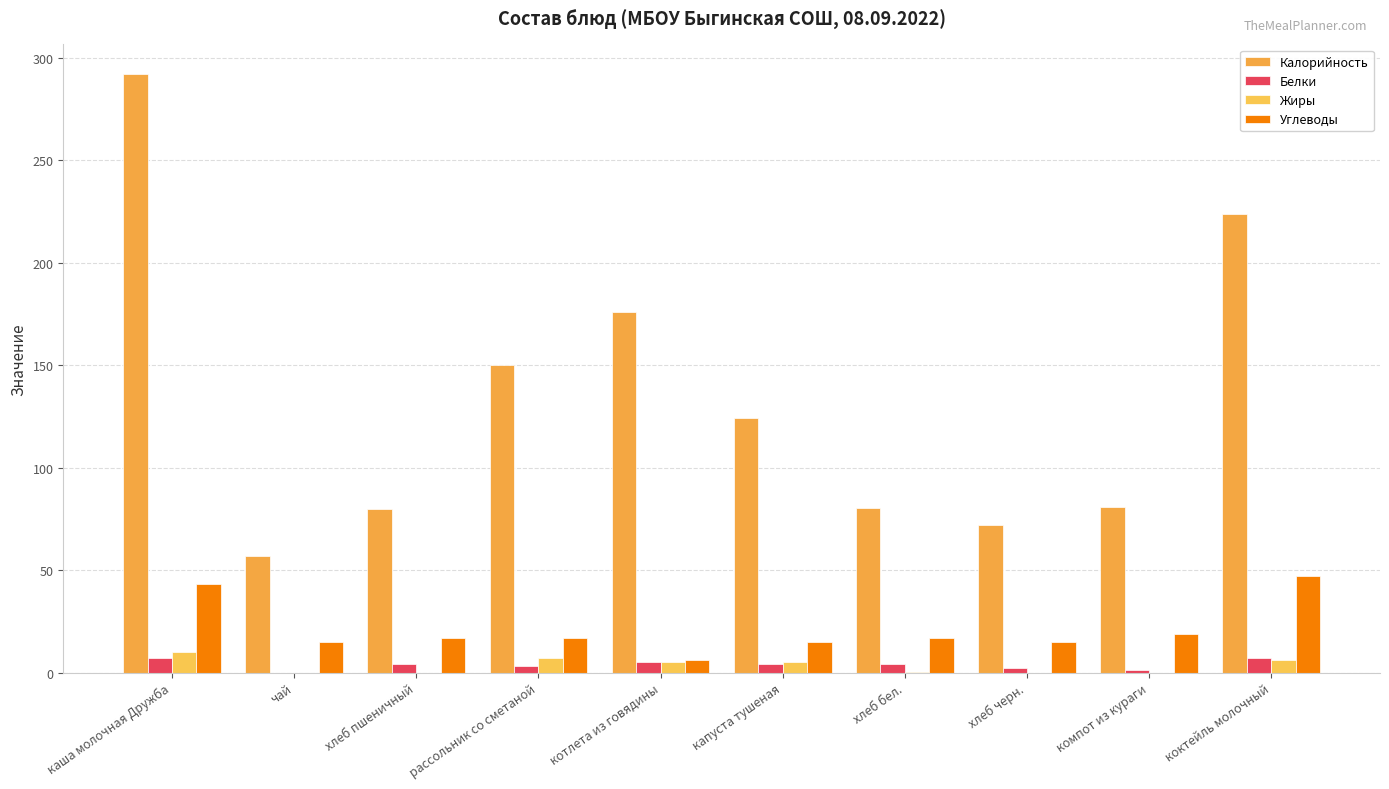

How many groups of bars are there?

10